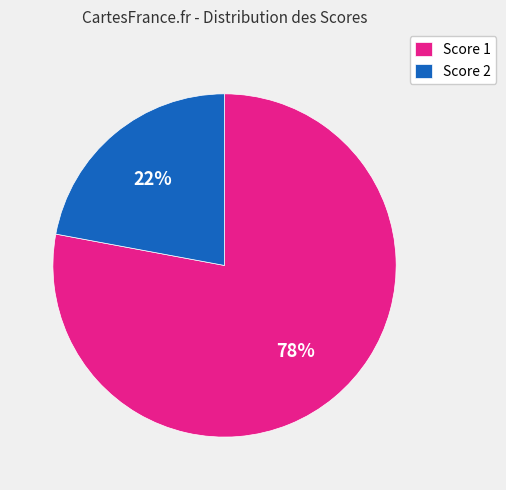

Is Score 1 the majority of the pie?

Yes